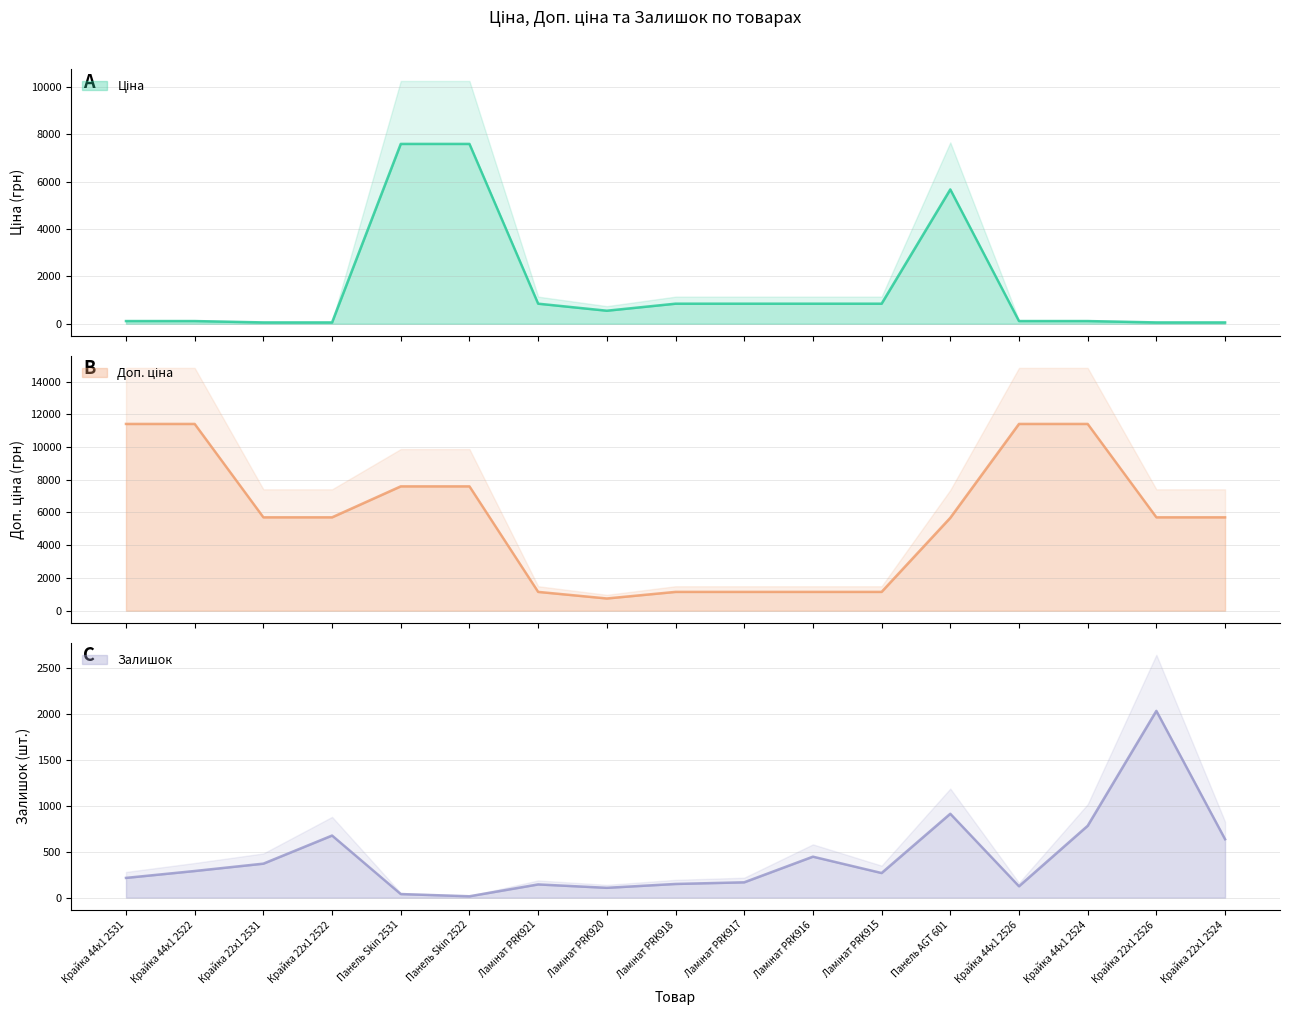

True or false: Доп. ціна and Залишок cross at least once.

False